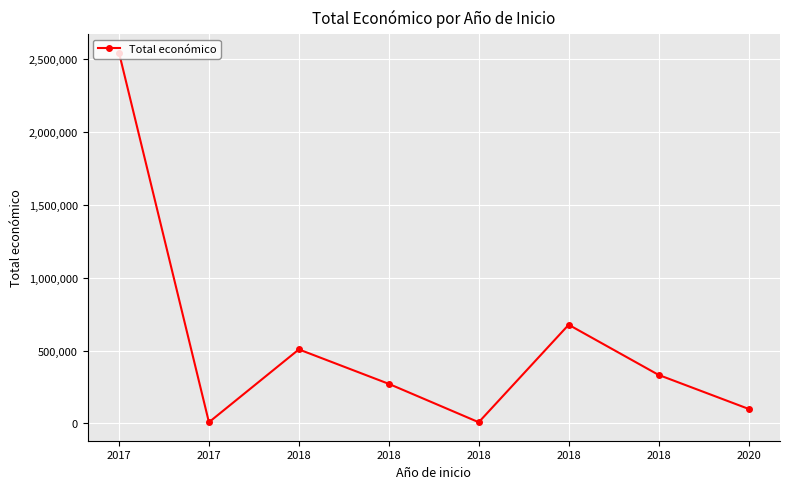

What is the value of the 4th point from the left?

508090